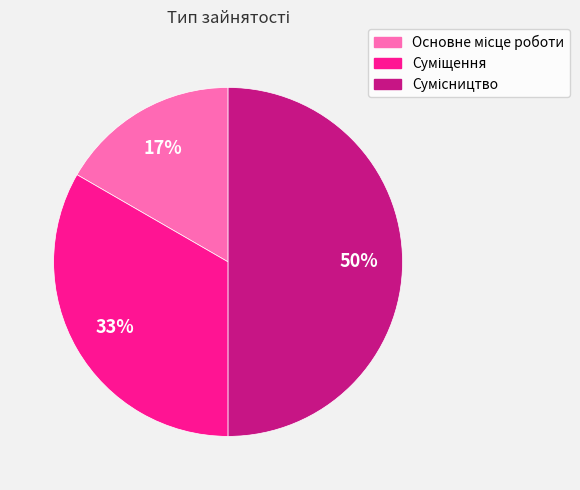

To the nearest percent, what is the difference between the largest and smallest slice percentages?

33%